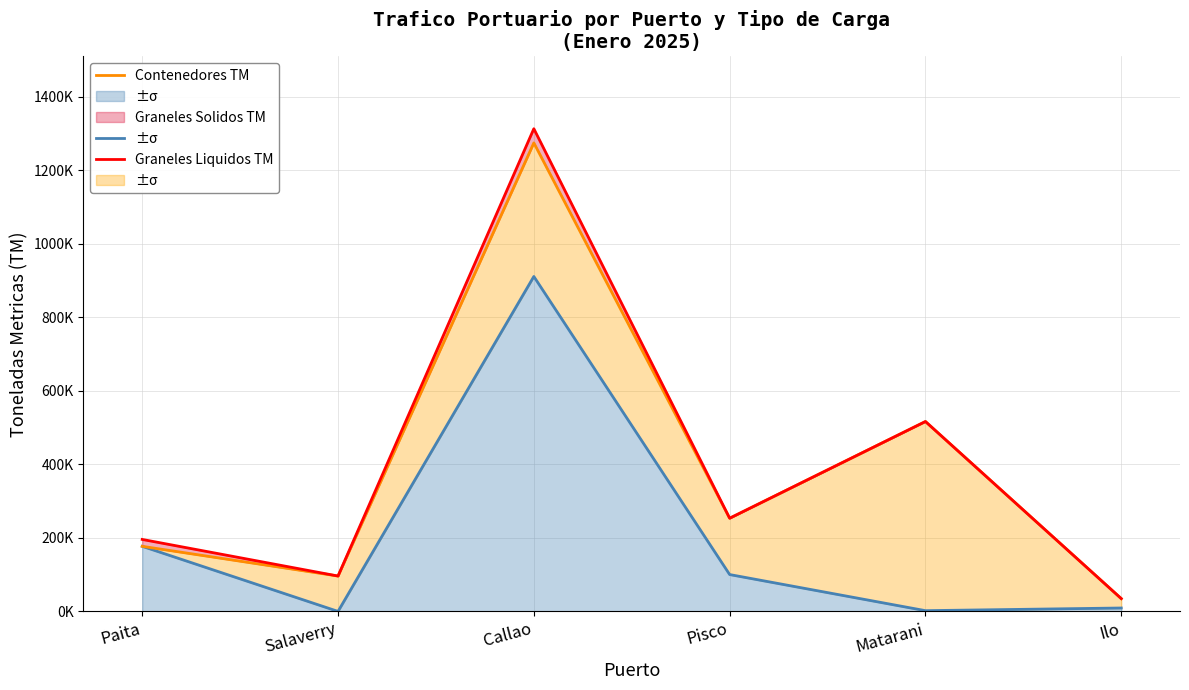

Which series has the widest spread of values?

Graneles Liquidos TM